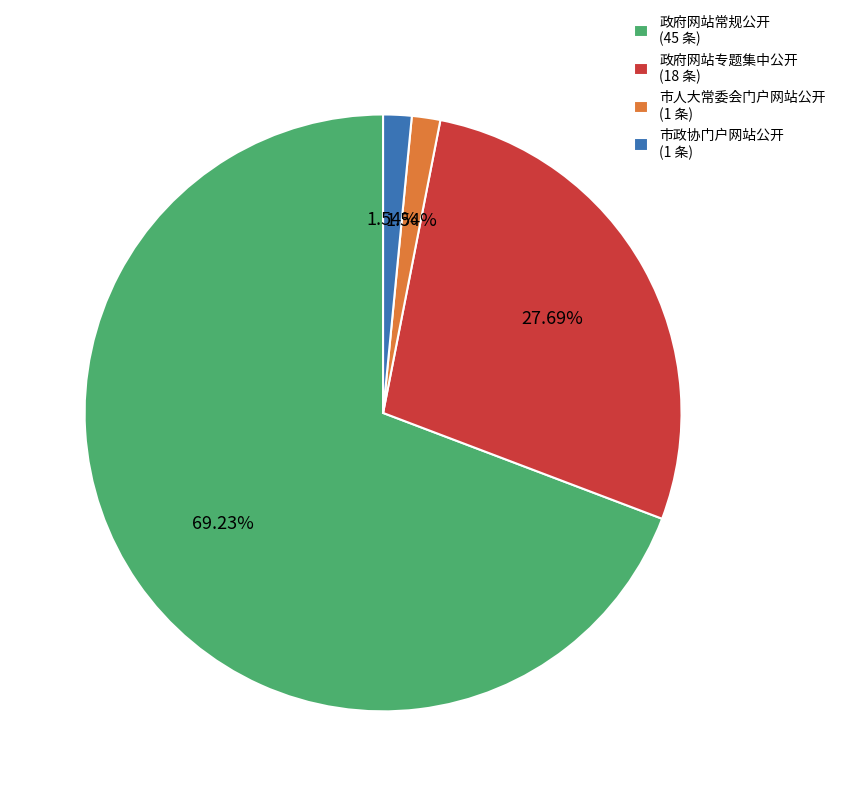

To the nearest percent, what is the difference between the largest and smallest slice percentages?

68%